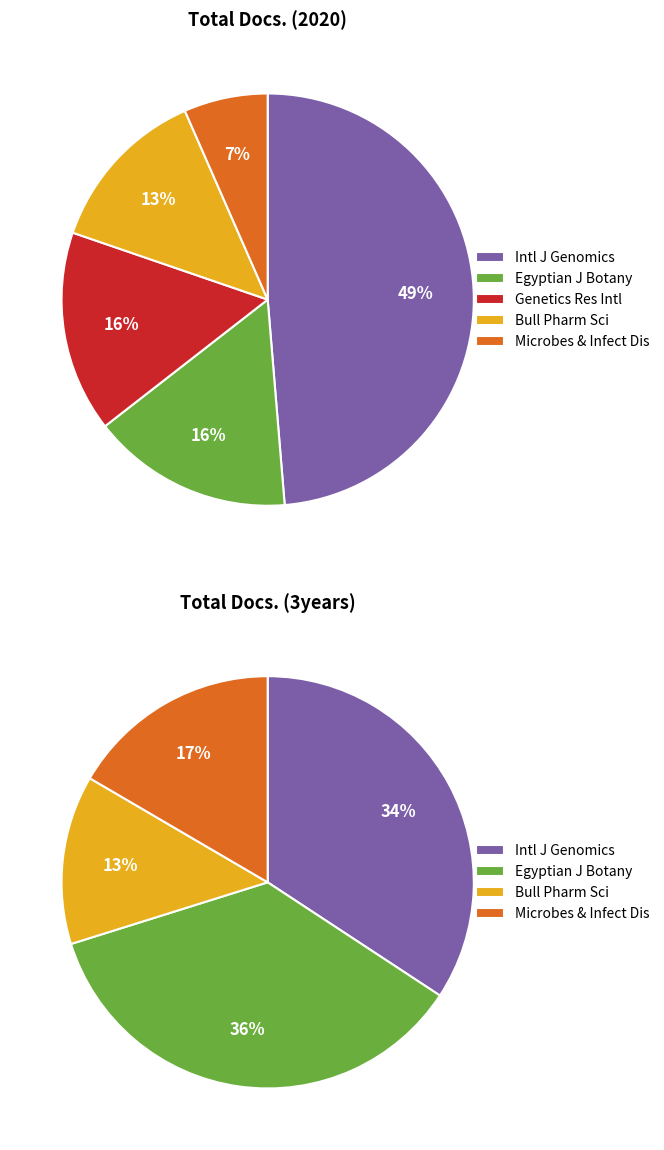

To the nearest percent, what is the average slice percentage?

20%